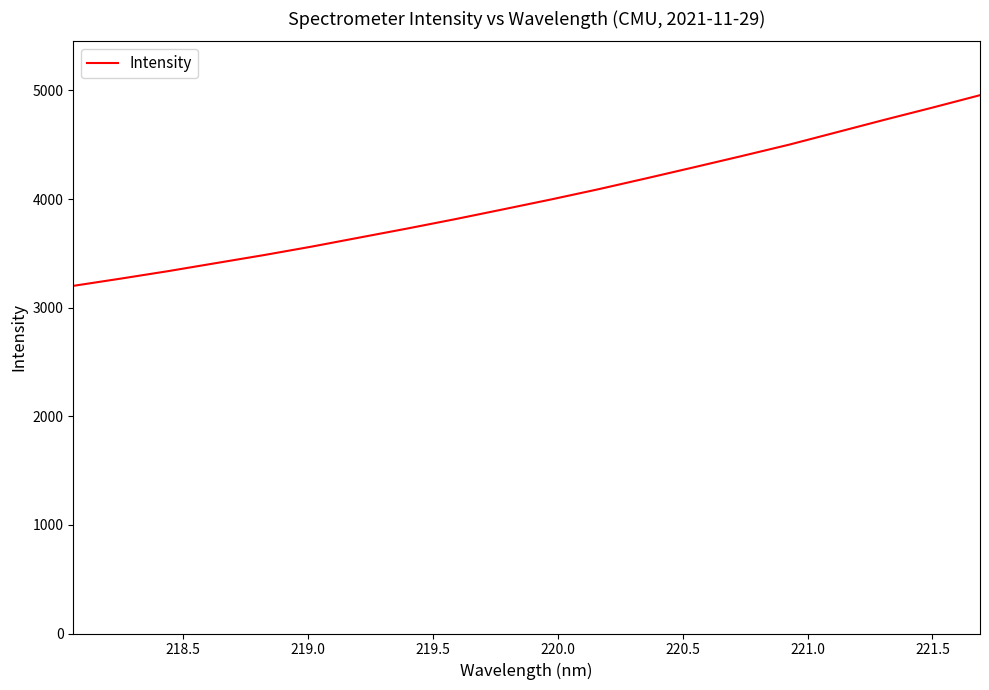

True or false: there are more than 2 points higher than both neighbors.

False